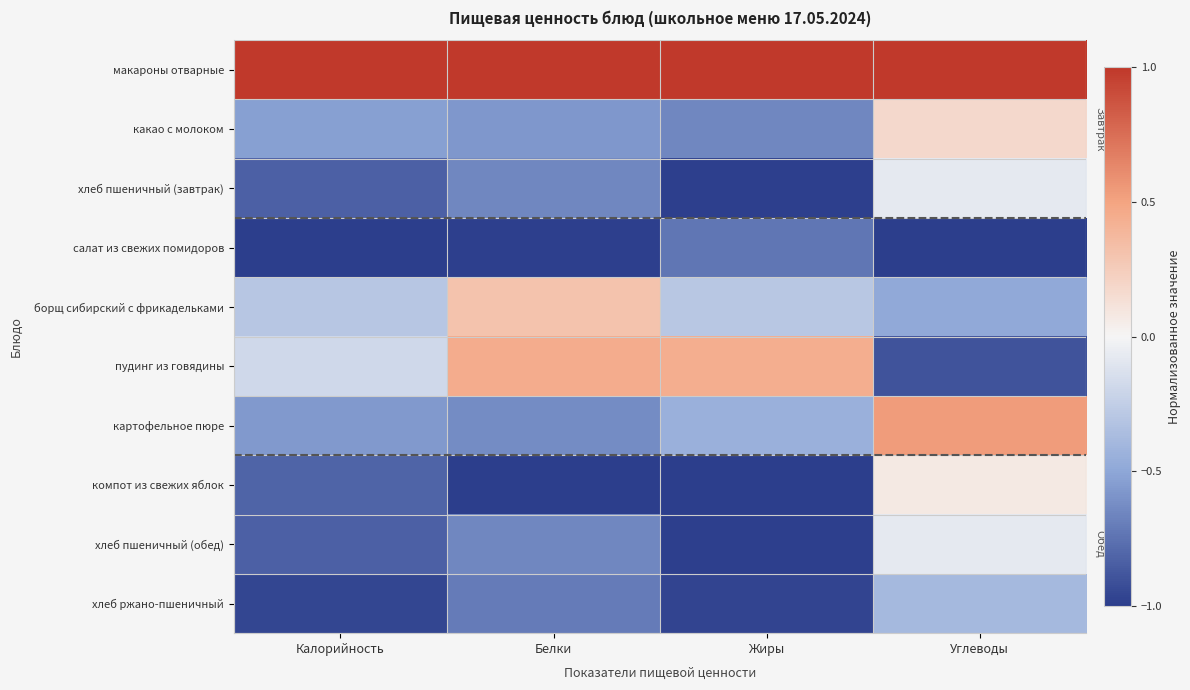

Which label corresponds to the largest value in the chart?

Калорийность